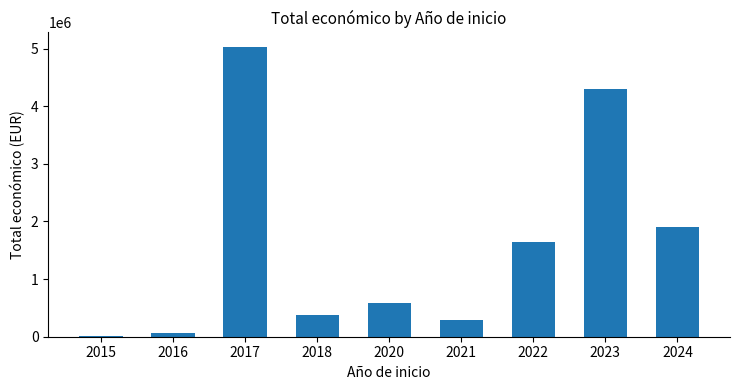

What is the ratio of the value at 2023 to the value at 2021?

14.5